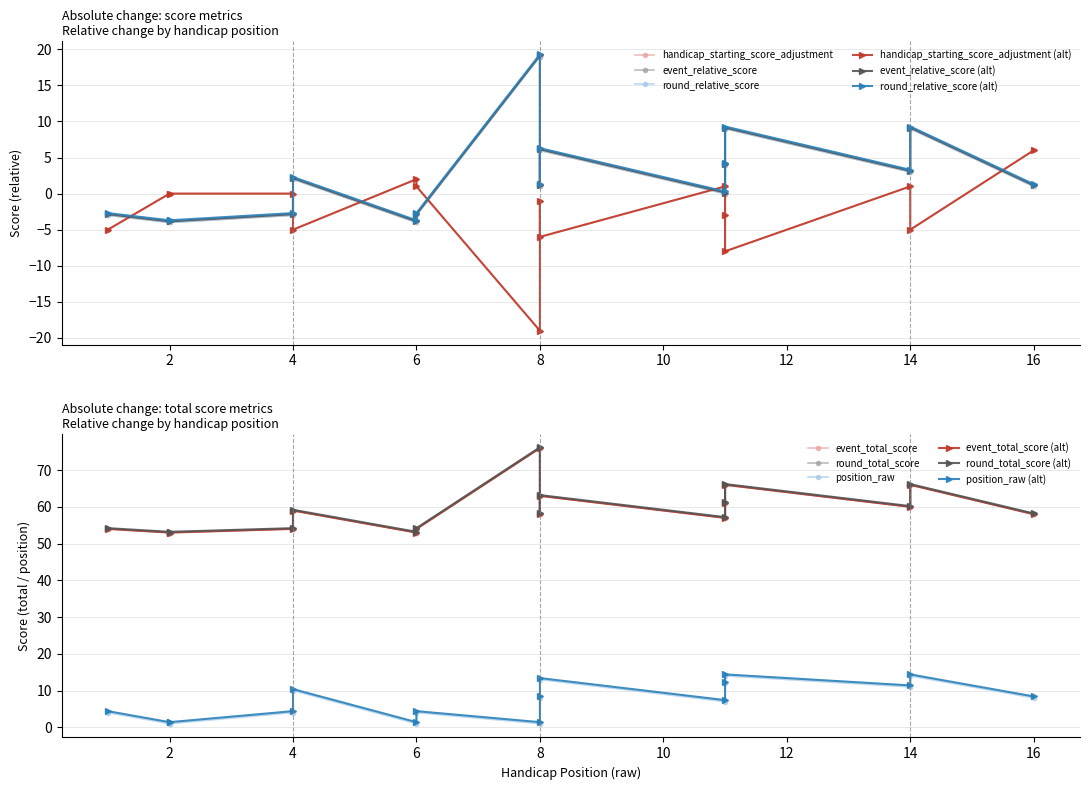

What is the average value of the position_raw series?

7.1